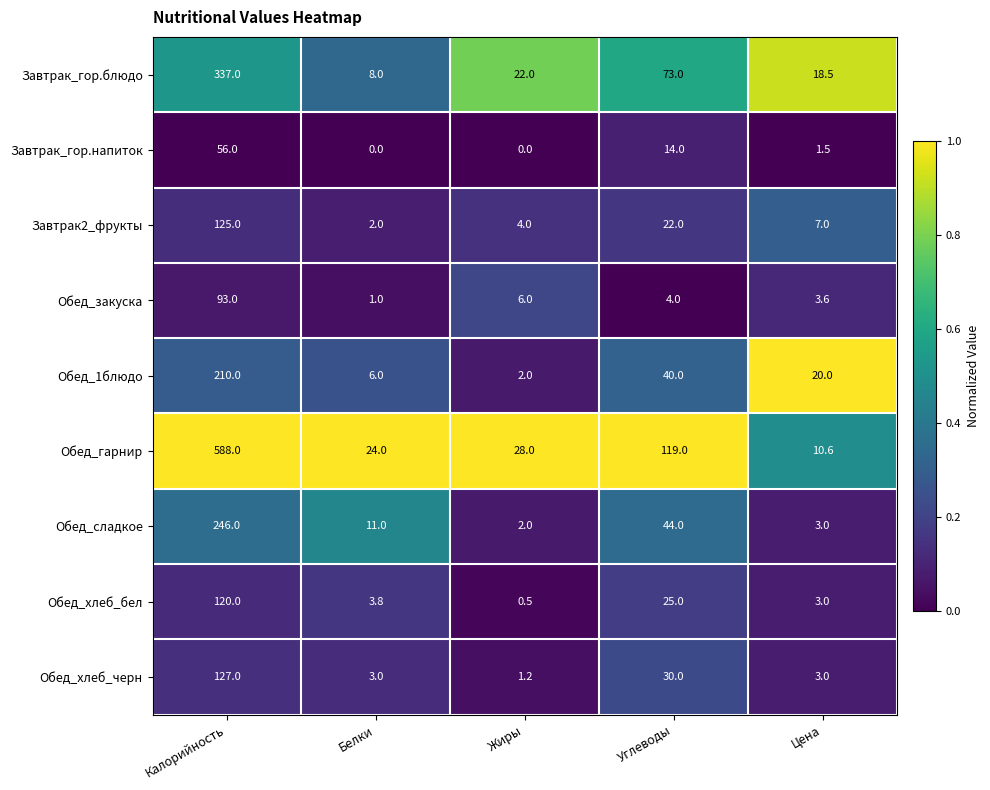

What is the difference between the highest and lowest values at Жиры?

28.0